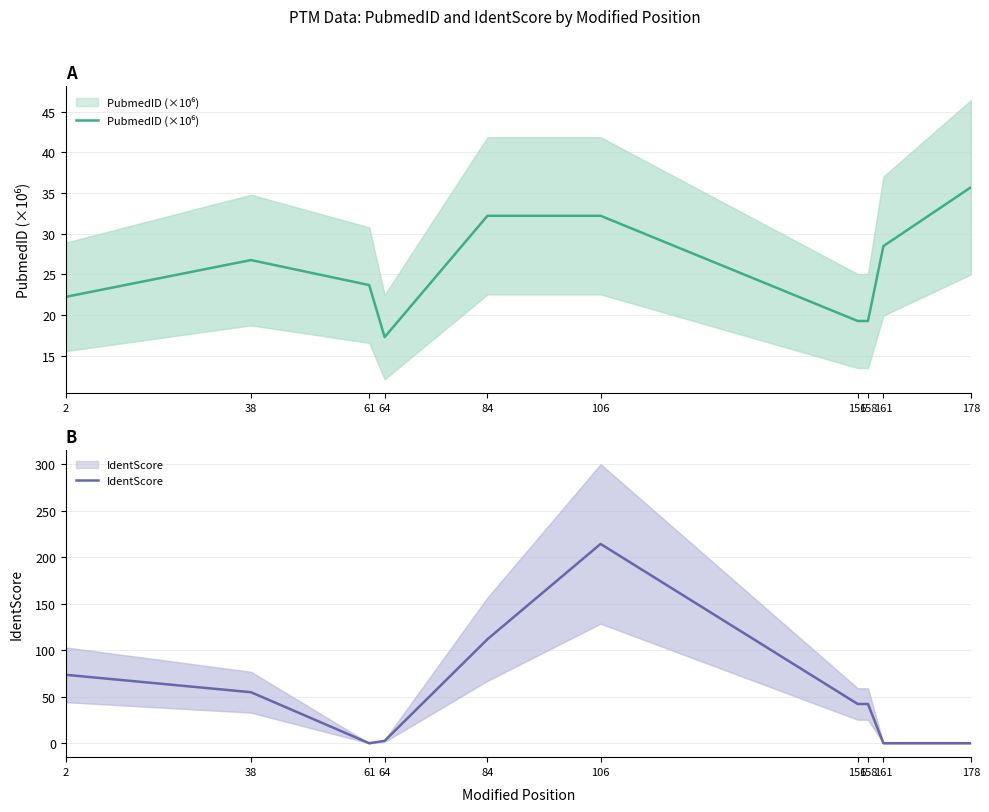

Reading right to left, what are all the values shown in this chart?

PubmedID (×10⁶): 35.7	28.5	19.3	19.3	32.2	32.2	17.3	23.7	26.7	22.2
IdentScore: 0.0	0.0	42.2	42.2	214.5	111.9	2.5	0.0	54.9	73.6